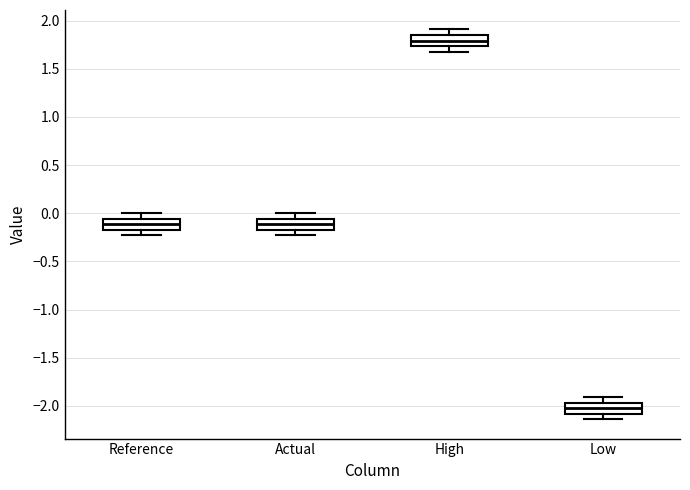

Reading left to right, read every box against the y-axis: the position of its median line, the range the box covers, and the ends of its whiskers. The values are not printed on the chart, so give them approximately, as read against the axis.

Reference: median -0.10, box -0.15 to -0.05, whiskers -0.25 to 0.00
Actual: median -0.10, box -0.15 to -0.05, whiskers -0.25 to 0.00
High: median 1.80, box 1.75 to 1.85, whiskers 1.70 to 1.90
Low: median -2.00, box -2.10 to -1.95, whiskers -2.15 to -1.90